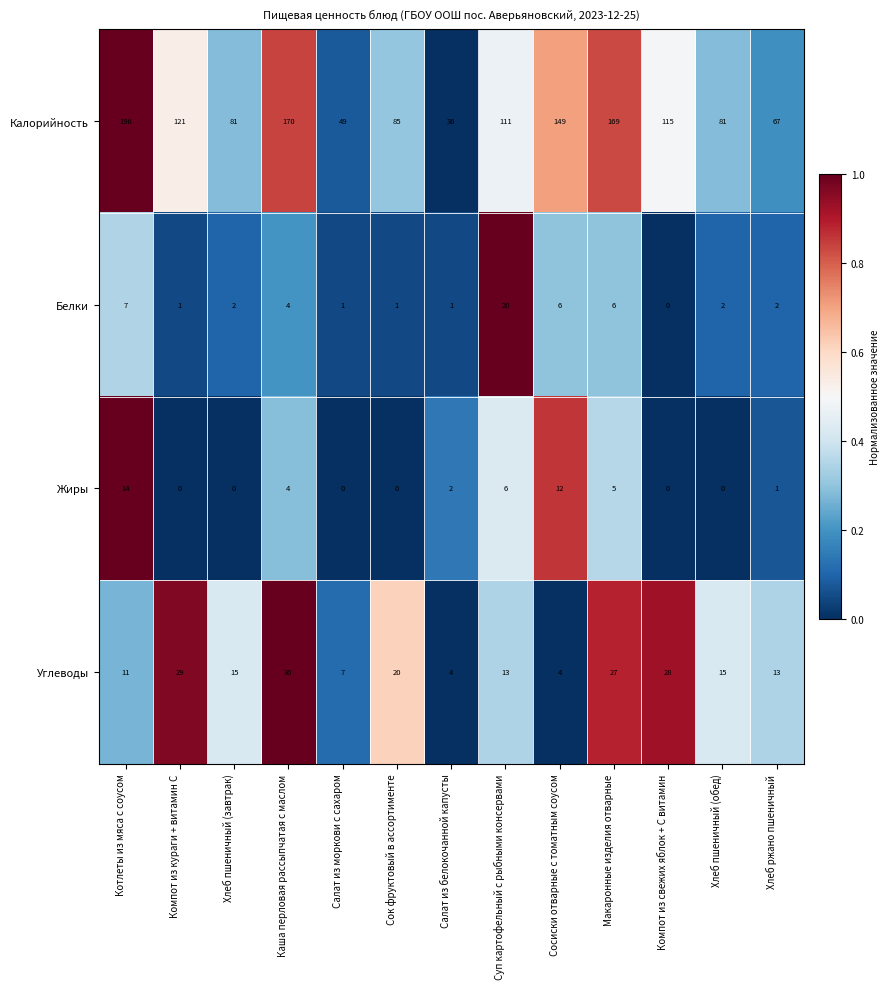

Rank the series at Макаронные изделия отварные from highest to lowest value.

Калорийность, Углеводы, Белки, Жиры